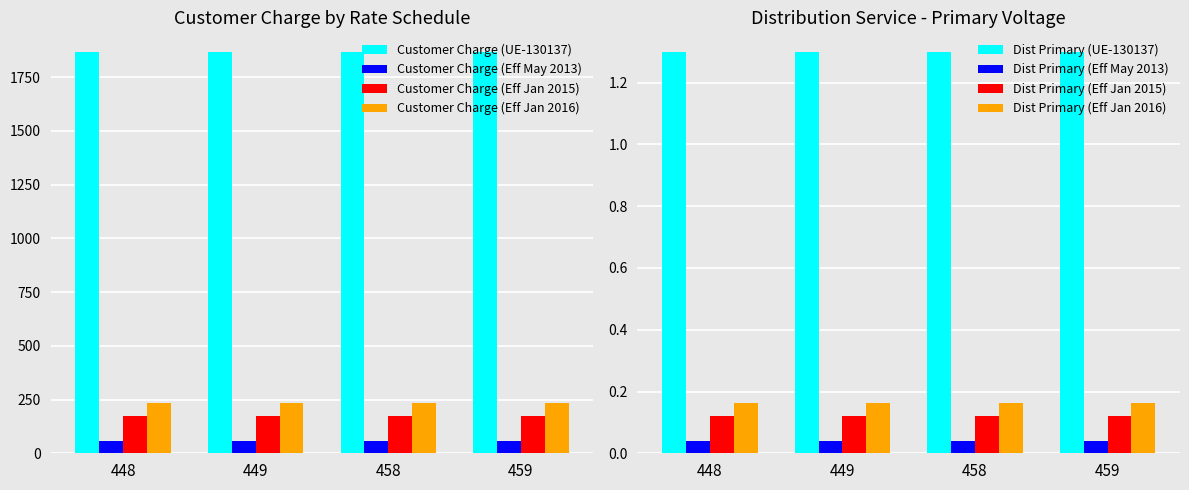

At how many categories does at least one series exceed 1177?

4